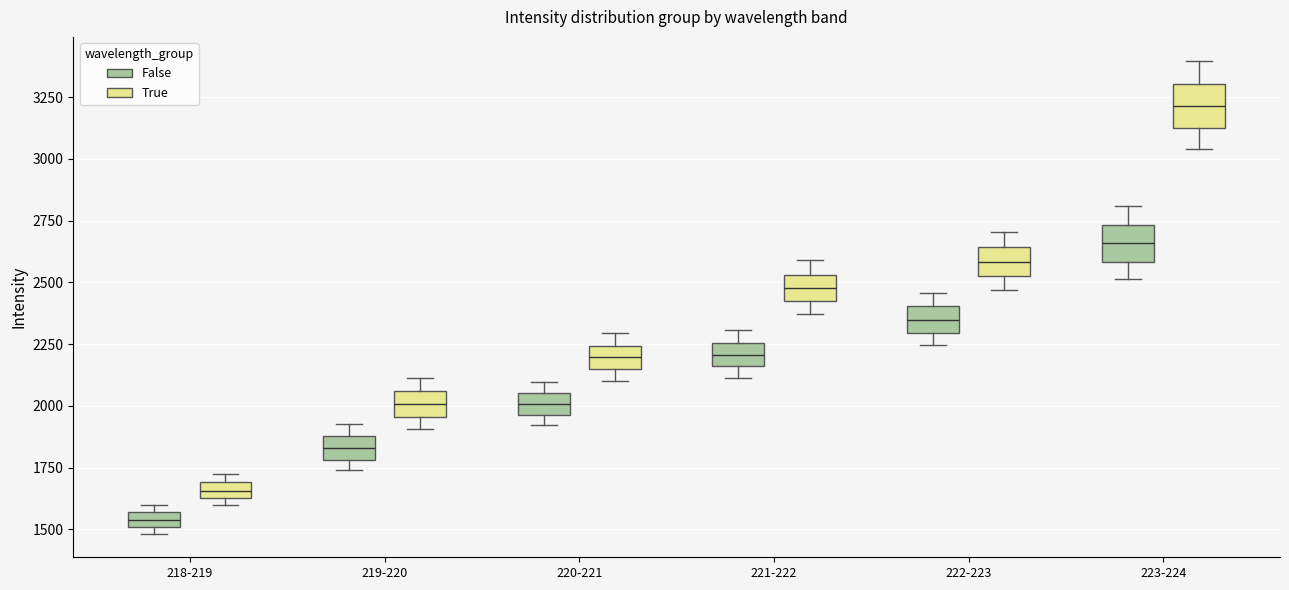

Where is the lower edge of the box for 223-224 (False) on the y-axis? The values are not printed on the chart, so give them approximately, as read against the axis.

2600